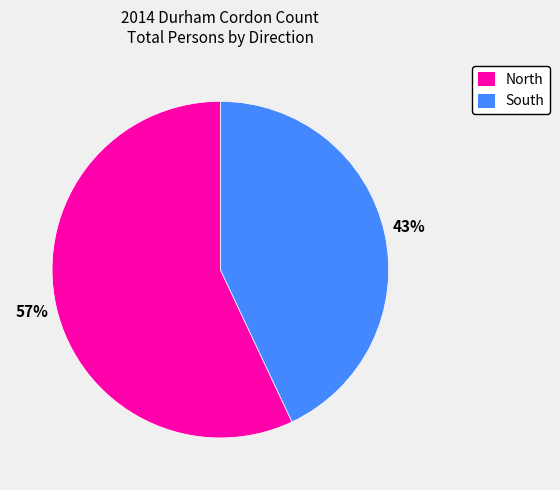

Is there any slice that represents more than half of the pie?

Yes